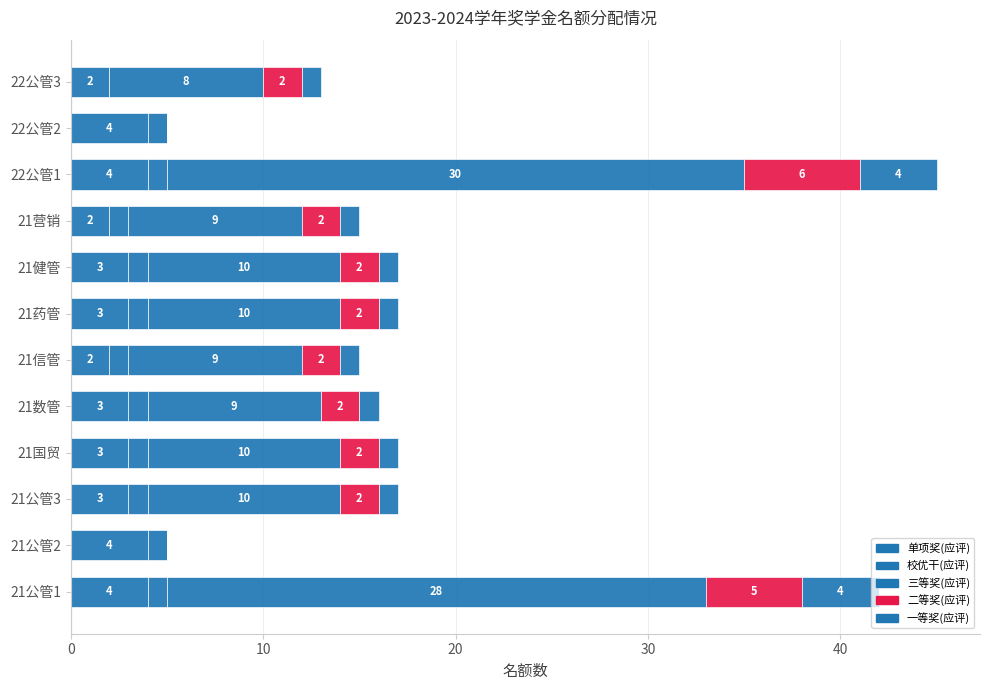

List the series in order of their peak value, lowest first.

校优干(应评), 单项奖(应评), 一等奖(应评), 二等奖(应评), 三等奖(应评)